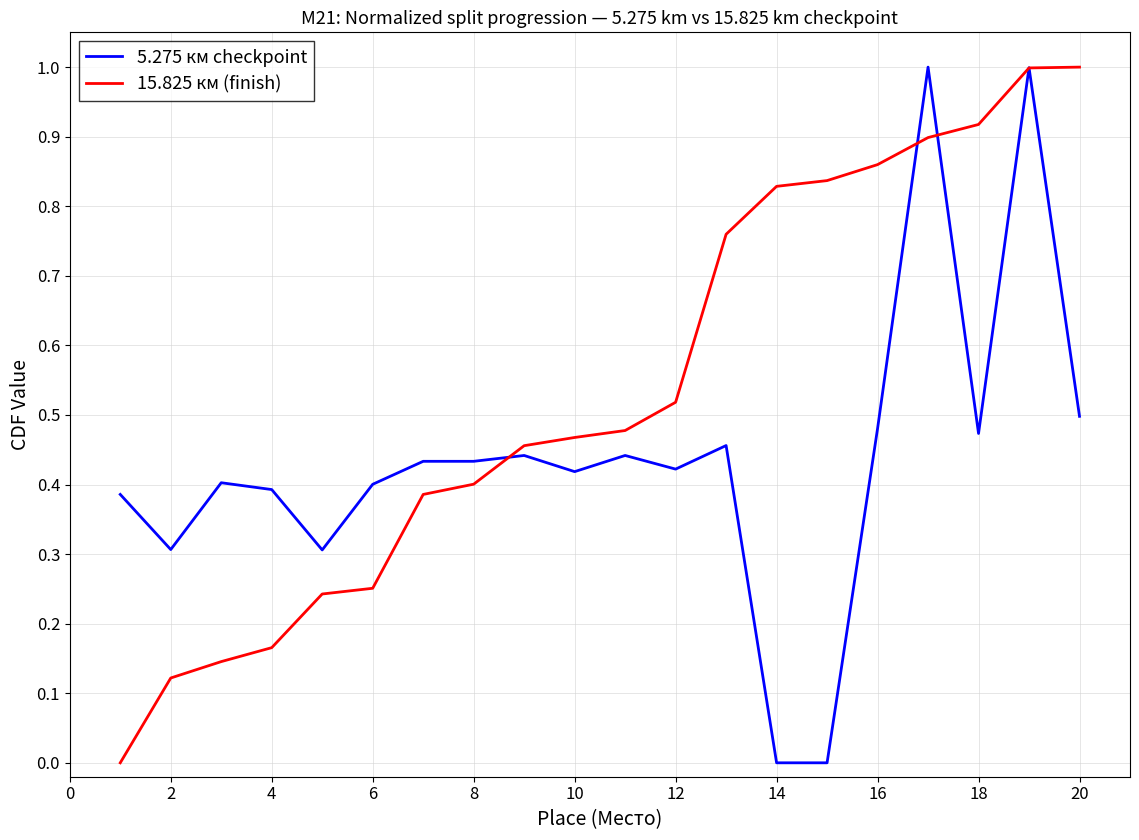

Which series has the largest total across all categories?

15.825 км (finish)